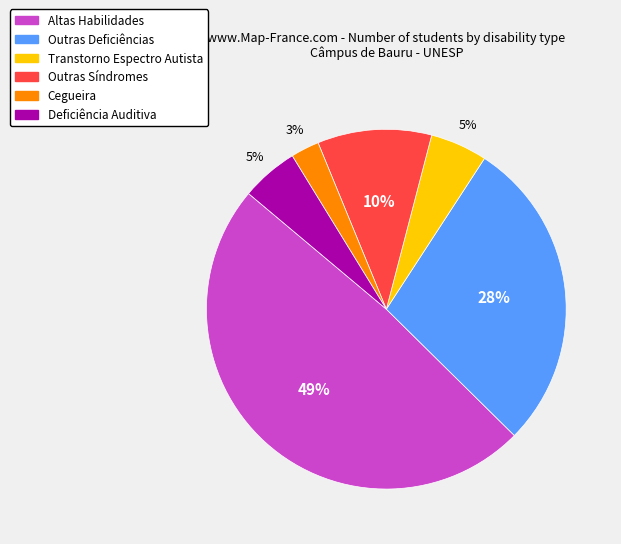

How many slices are in this pie chart?

6